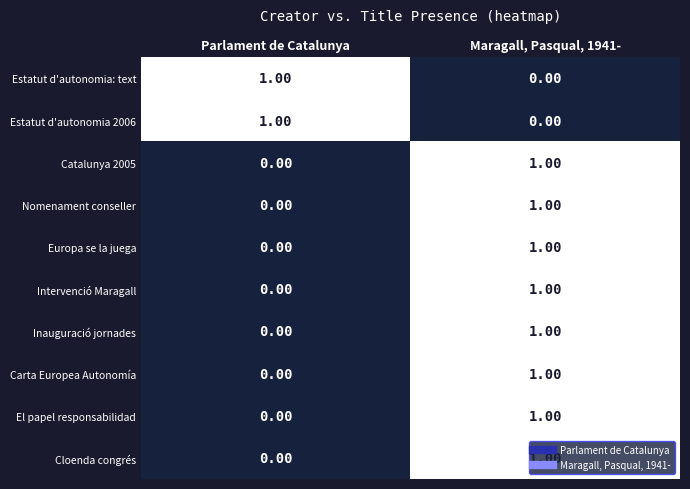

Rank the categories by Estatut d'autonomia: text value from lowest to highest.

Maragall, Pasqual, 1941-, Parlament de Catalunya